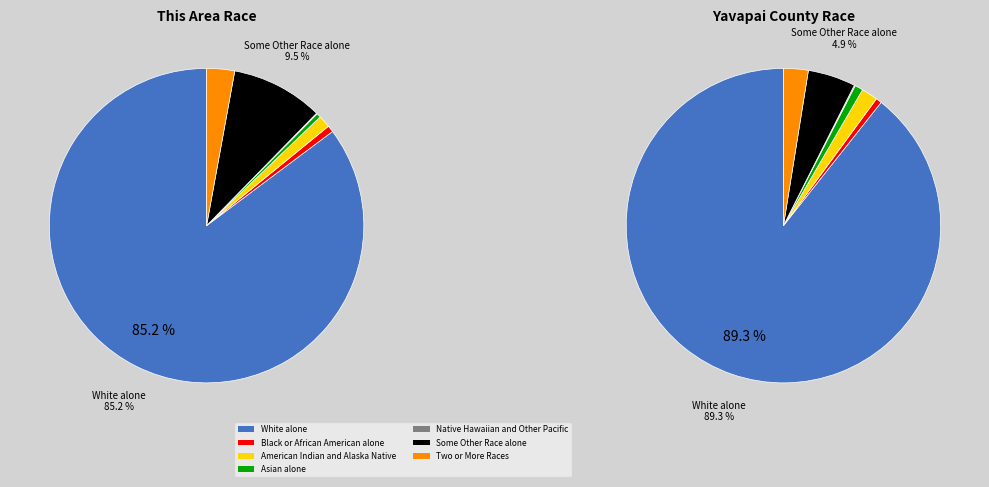

Approximately how many times larger is the value at Native Hawaiian and Other Pacific compared to American Indian and Alaska Native?

0.1